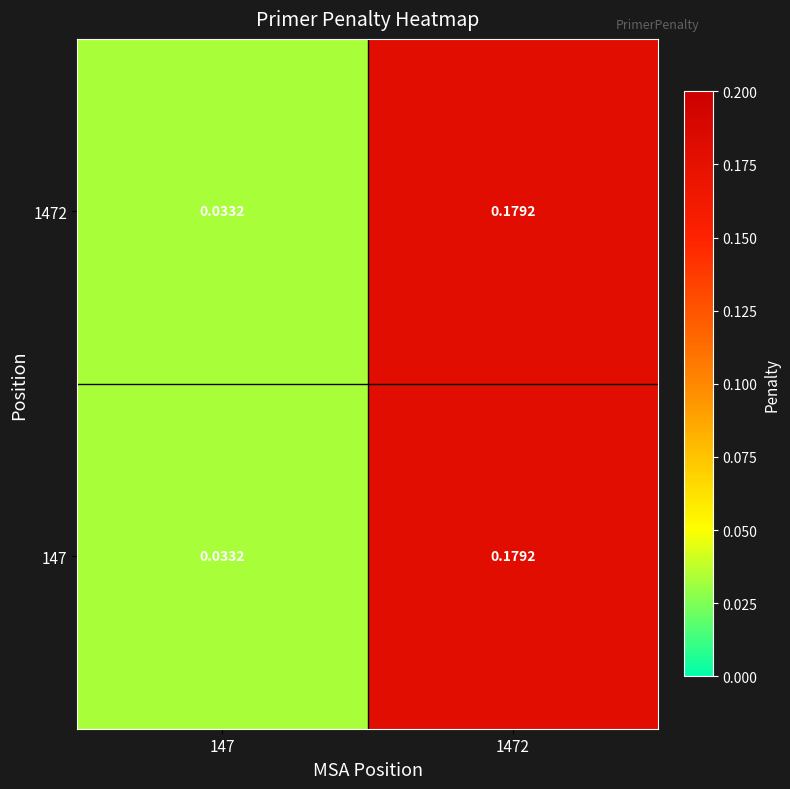

Is the value of 1472 at 1472 greater than the value of 147 at 147?

Yes